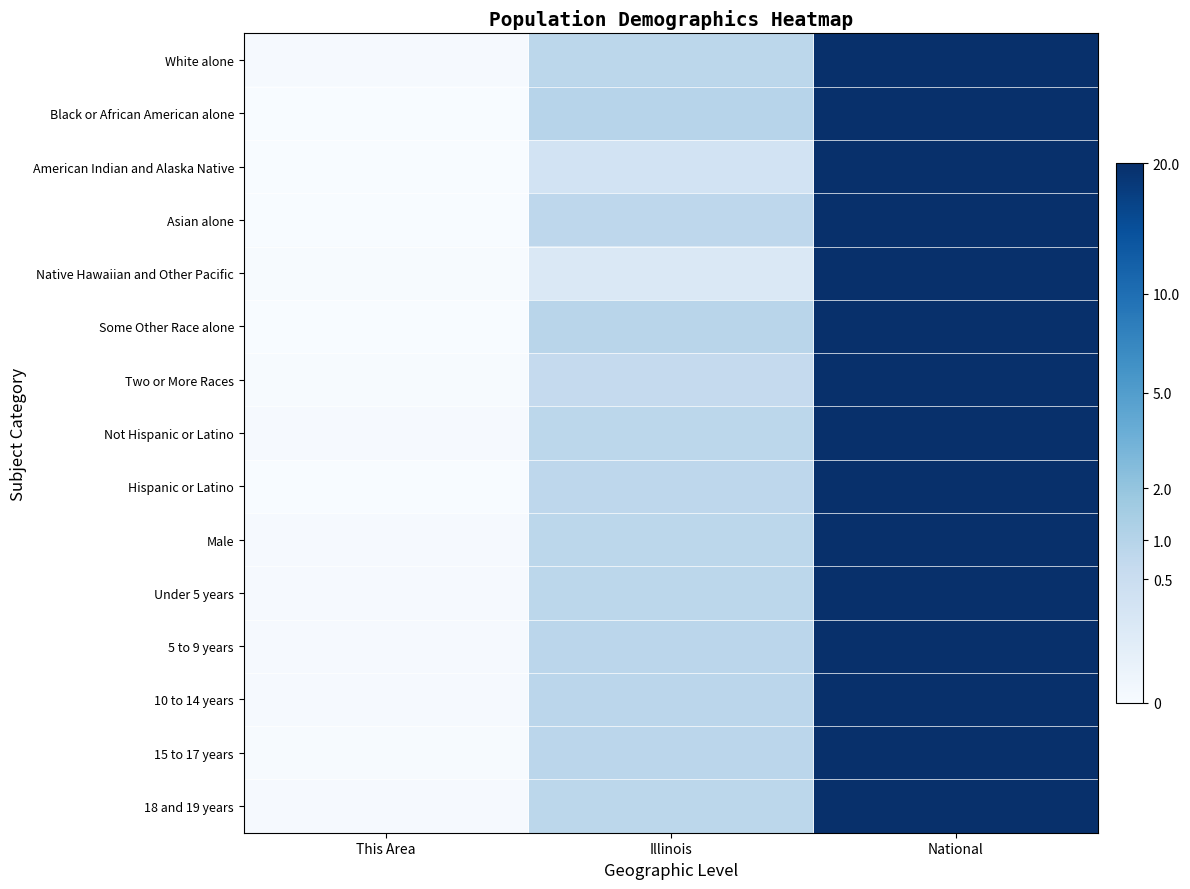

What is the greatest value displayed?

20.0